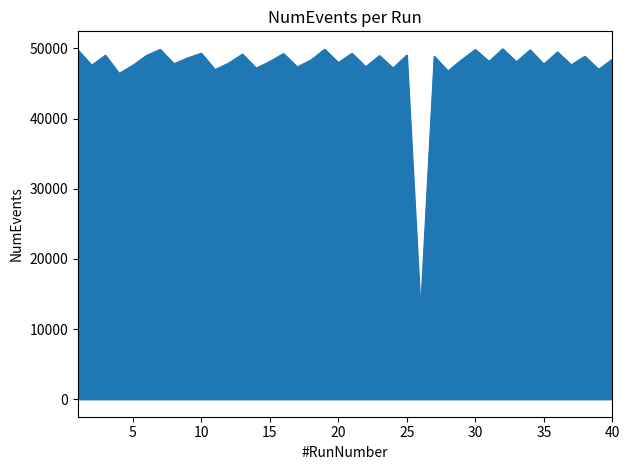

Does the chart display data point markers on the line(s)?

No